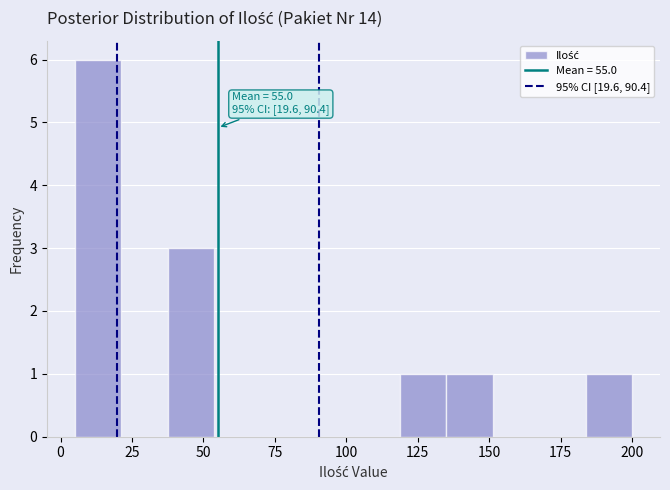

Read against the x-axis, roughly where is the centre of the tallest bar?

15